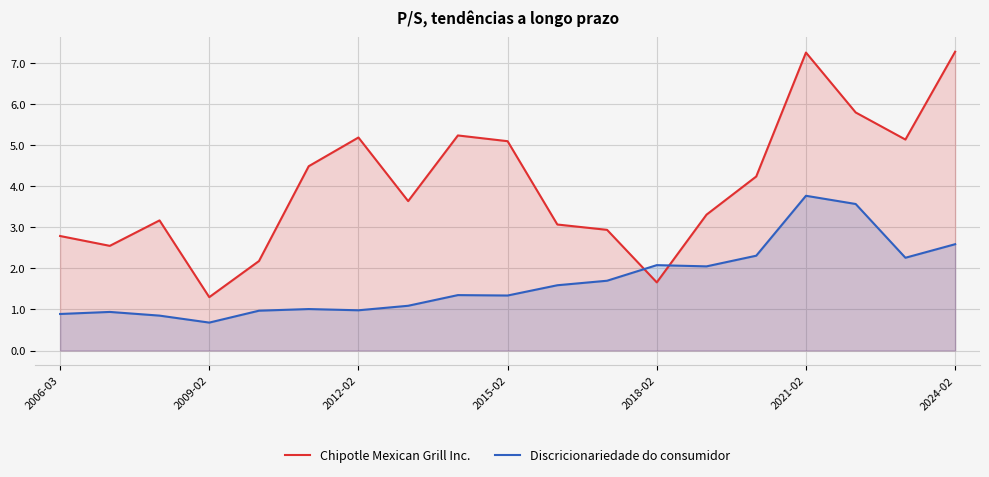

True or false: Chipotle Mexican Grill Inc. and Discricionariedade do consumidor cross at least once.

True